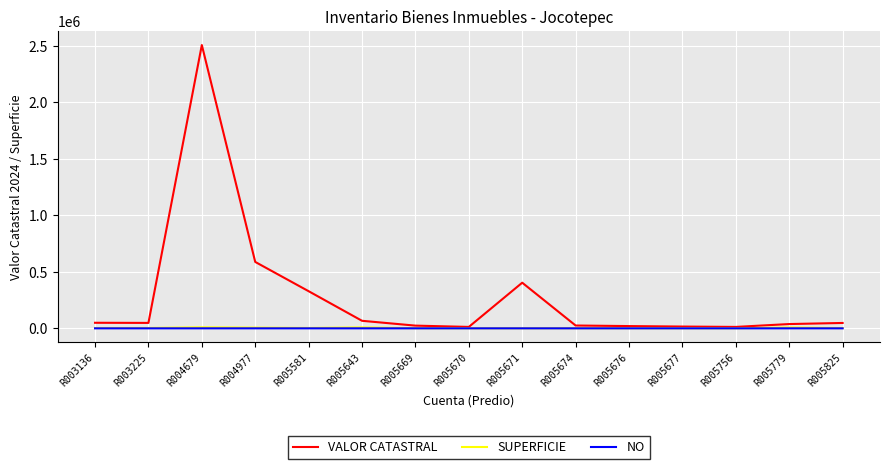

Where is VALOR CATASTRAL nearest to the value 1260158?

R004977